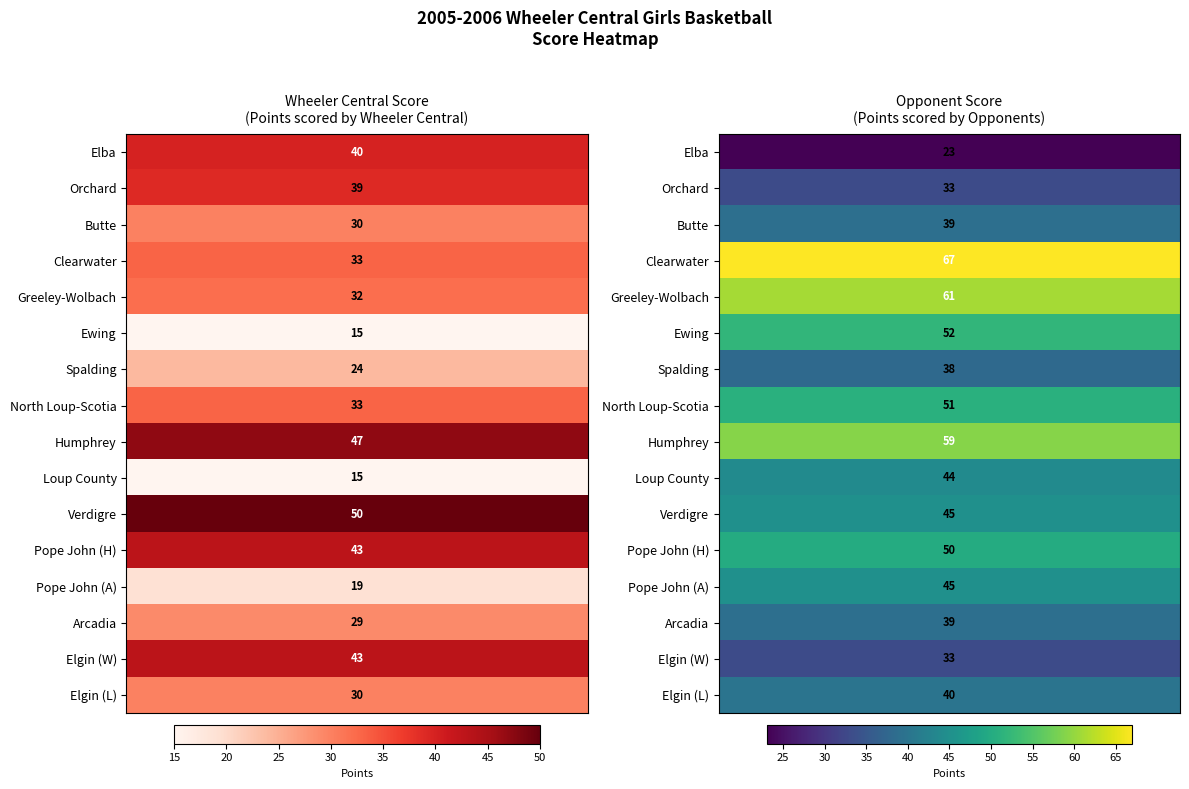

Which label corresponds to the largest value in the chart?

Opponent Score